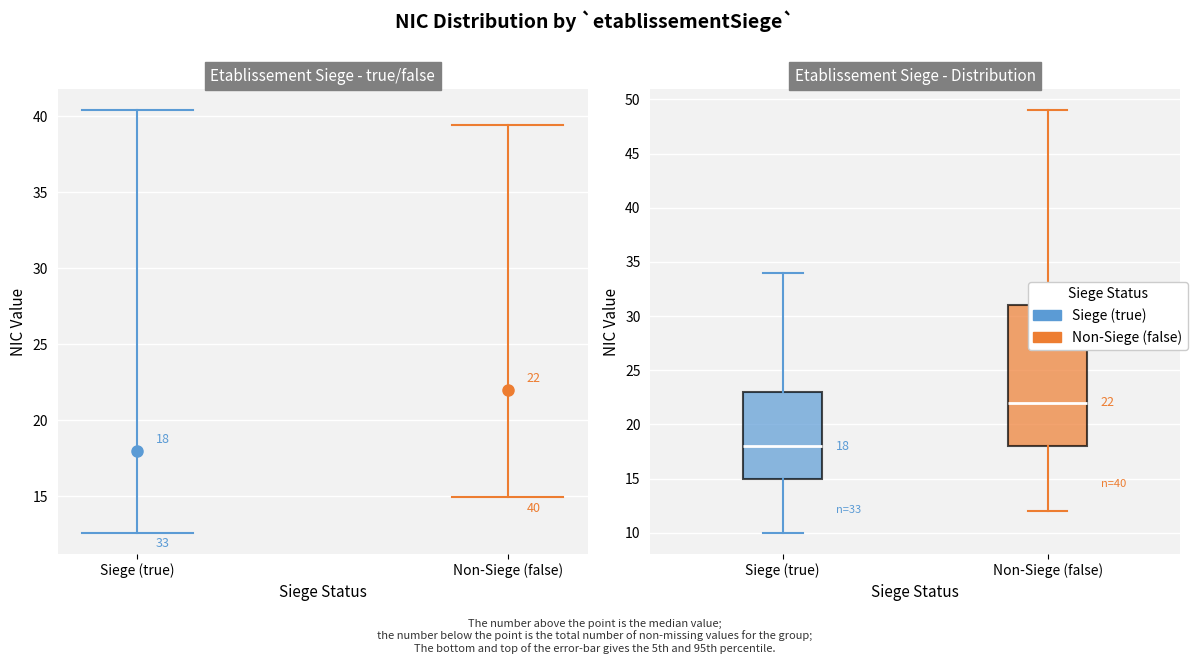

Comparing the boxes themselves (not the whiskers), which one is the tallest?

Non-Siege (false)